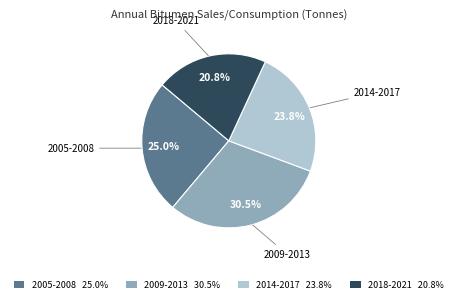

Count the number of slices in the pie.

4